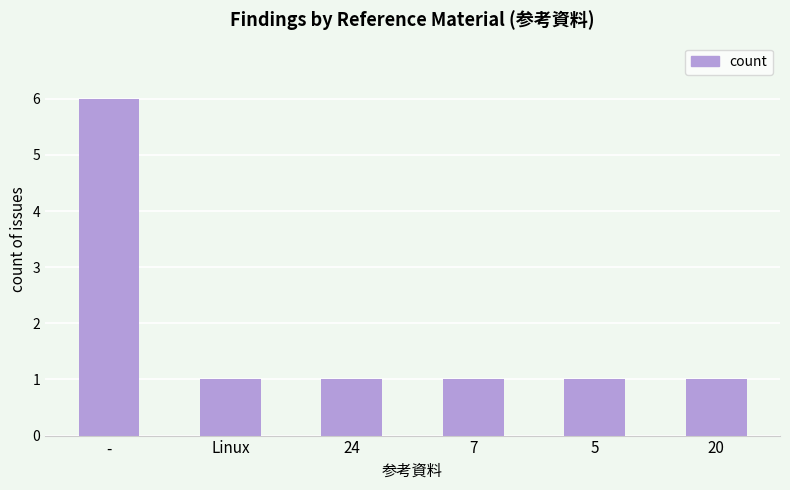

Is it true that the value at 20 is 1?

True